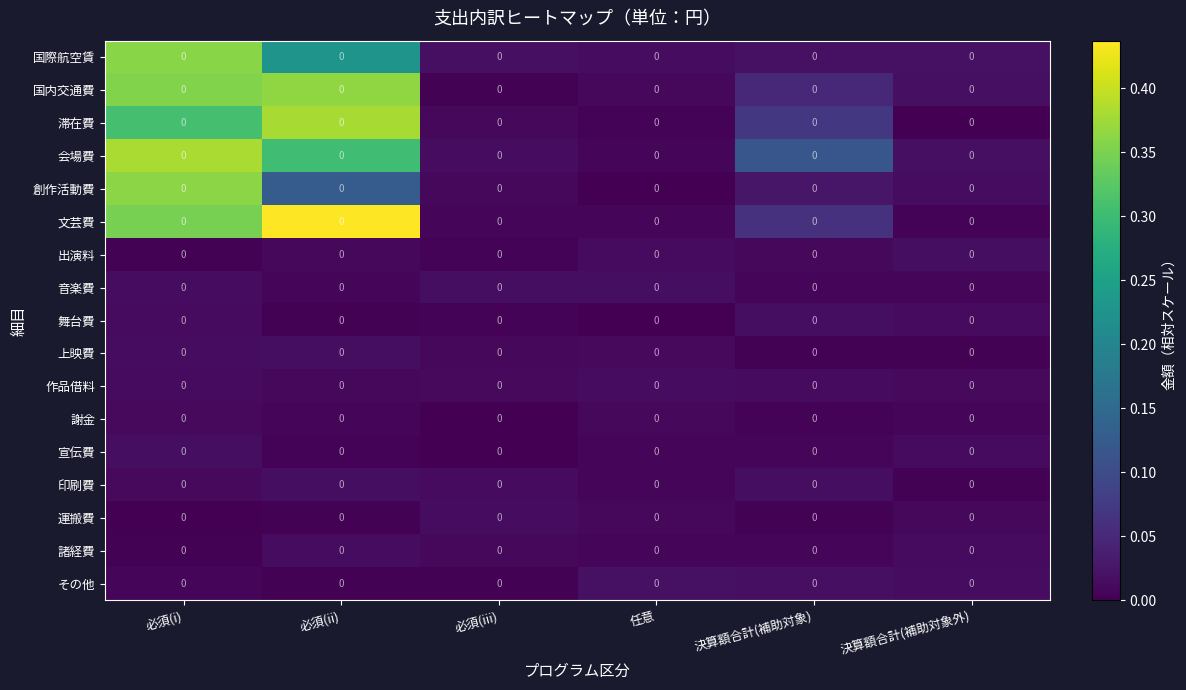

What is the average value of the 国際航空賃 series?

0.1